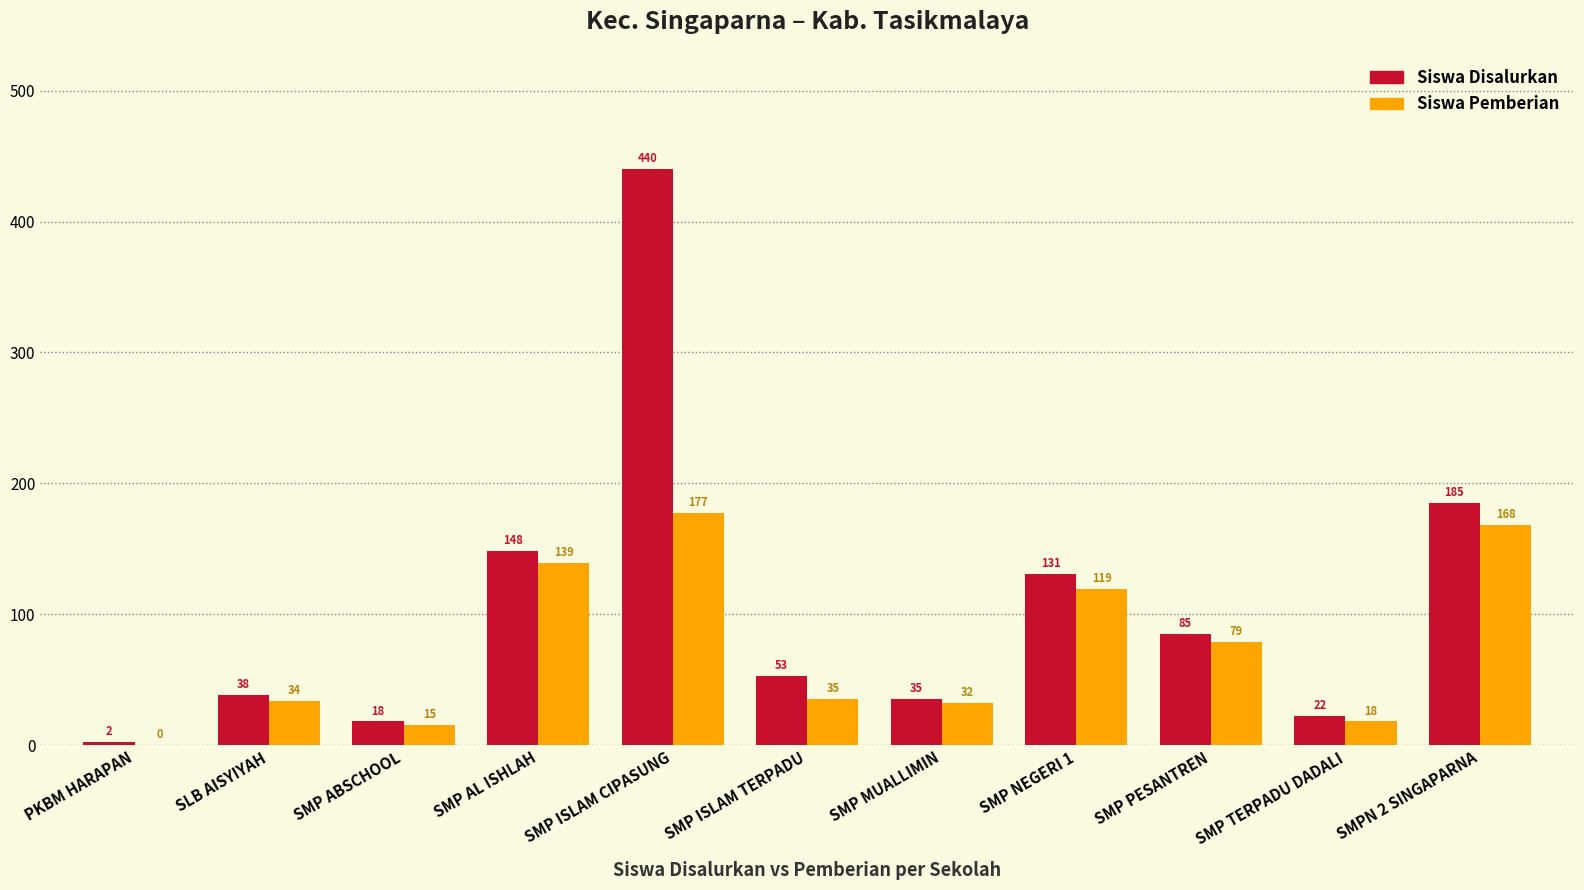

What is the total value across all series at SMP NEGERI 1?

250